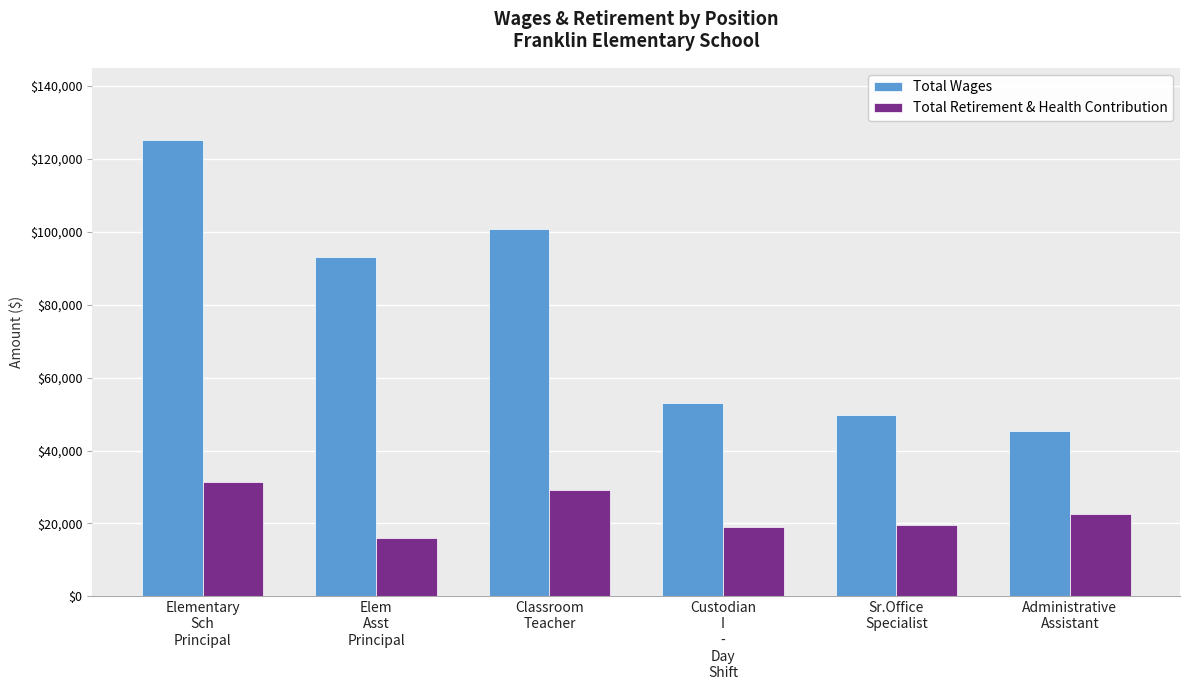

What is the label of the 2nd bar from the left?

Elem
Asst
Principal